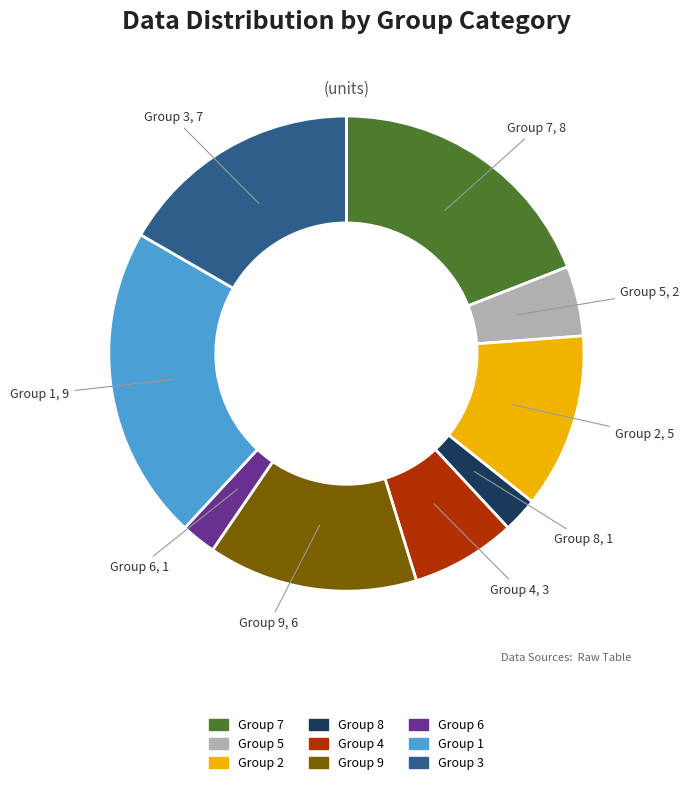

Does any single category account for the majority?

No